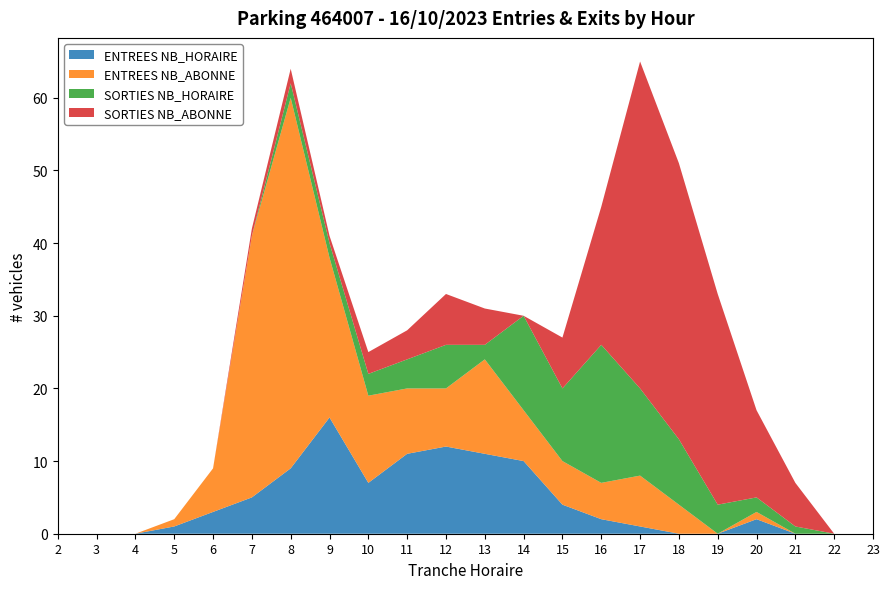

Reading left to right, extract all data points from this chart.

ENTREES NB_HORAIRE: 2=0	3=0	4=0	5=1	6=3	7=5	8=9	9=16	10=7	11=11	12=12	13=11	14=10	15=4	16=2	17=1	18=0	19=0	20=2	21=0	22=0	23=0
ENTREES NB_ABONNE: 2=0	3=0	4=0	5=1	6=6	7=36	8=51	9=22	10=12	11=9	12=8	13=13	14=7	15=6	16=5	17=7	18=4	19=0	20=1	21=0	22=0	23=0
SORTIES NB_HORAIRE: 2=0	3=0	4=0	5=0	6=0	7=0	8=2	9=2	10=3	11=4	12=6	13=2	14=13	15=10	16=19	17=12	18=9	19=4	20=2	21=1	22=0	23=0
SORTIES NB_ABONNE: 2=0	3=0	4=0	5=0	6=0	7=1	8=2	9=1	10=3	11=4	12=7	13=5	14=0	15=7	16=19	17=45	18=38	19=29	20=12	21=6	22=0	23=0